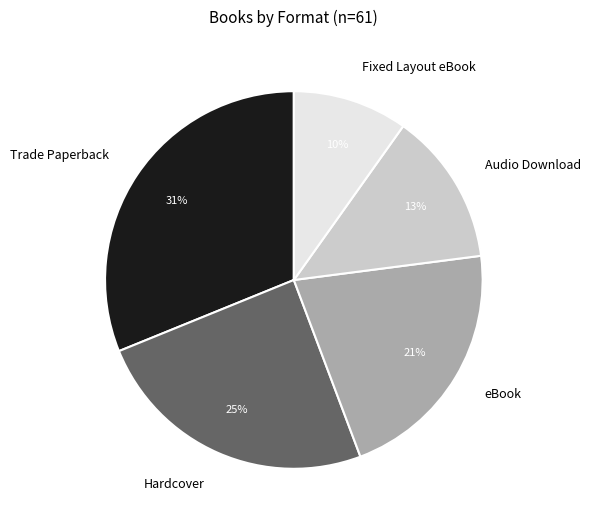

Is the sum of Hardcover and Audio Download greater than half?

No